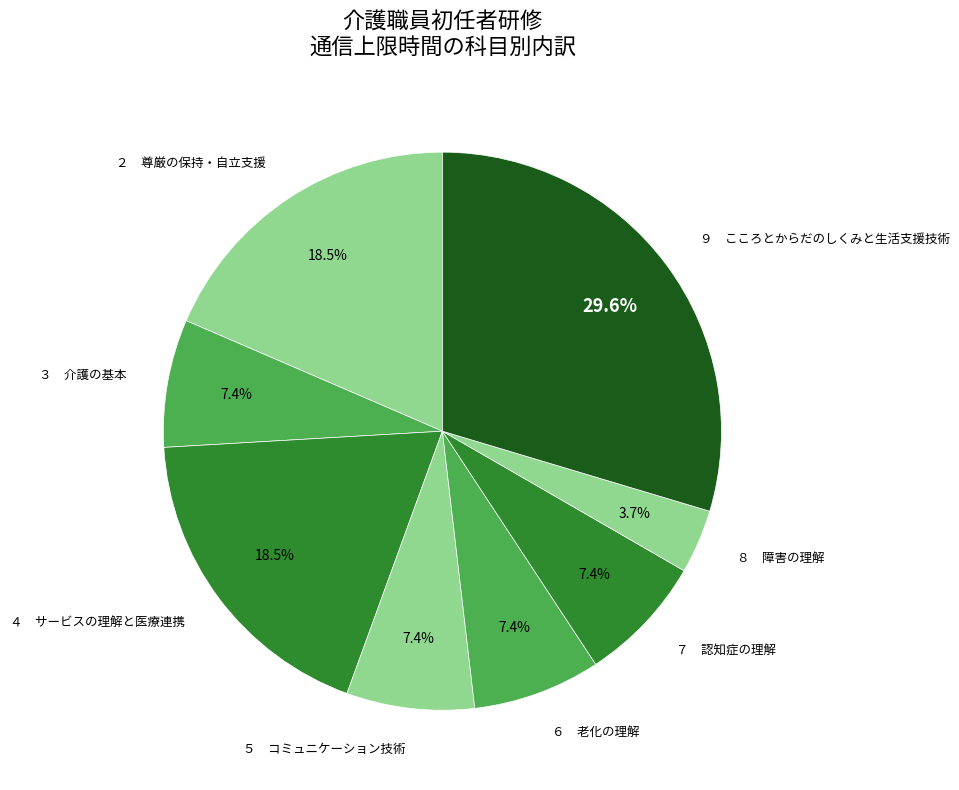

What percentage is NOT represented by ８ 障害の理解?

96.3%